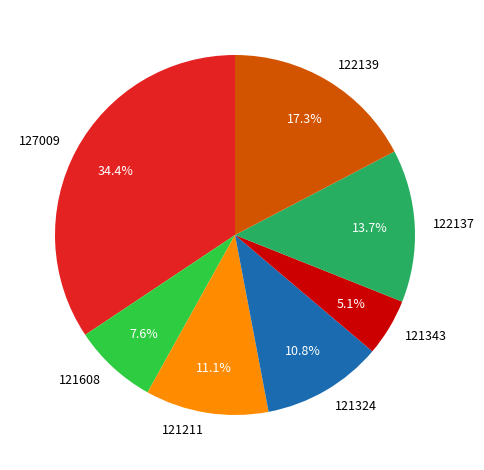

What is the ratio of the value at 121211 to the value at 122139?

0.6